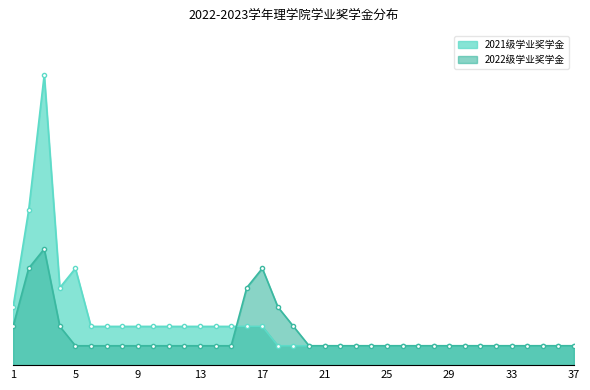

What are all the series names shown in the legend?

2021级学业奖学金, 2022级学业奖学金